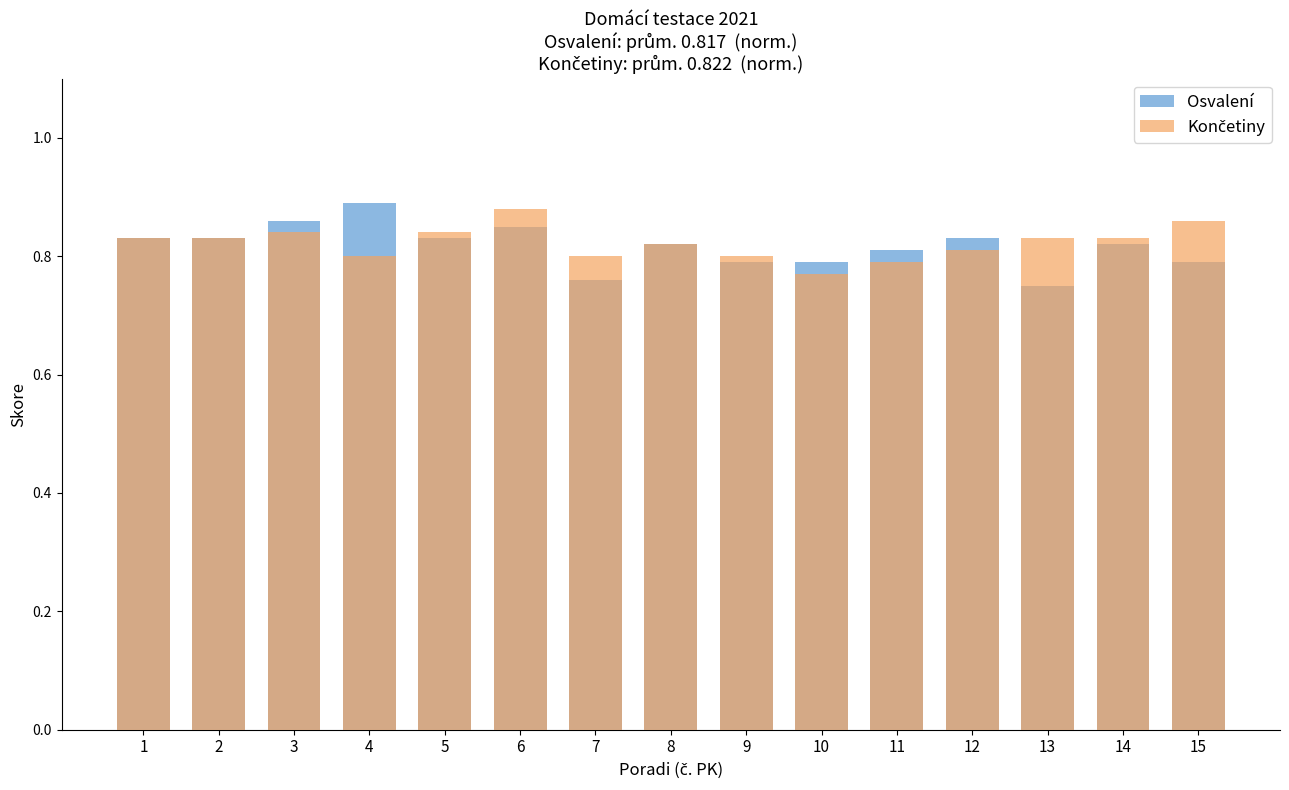

Reading left to right, list all the values displayed in this chart.

Osvalení: 0.8	0.8	0.9	0.9	0.8	0.8	0.8	0.8	0.8	0.8	0.8	0.8	0.8	0.8	0.8
Končetiny: 0.8	0.8	0.8	0.8	0.8	0.9	0.8	0.8	0.8	0.8	0.8	0.8	0.8	0.8	0.9